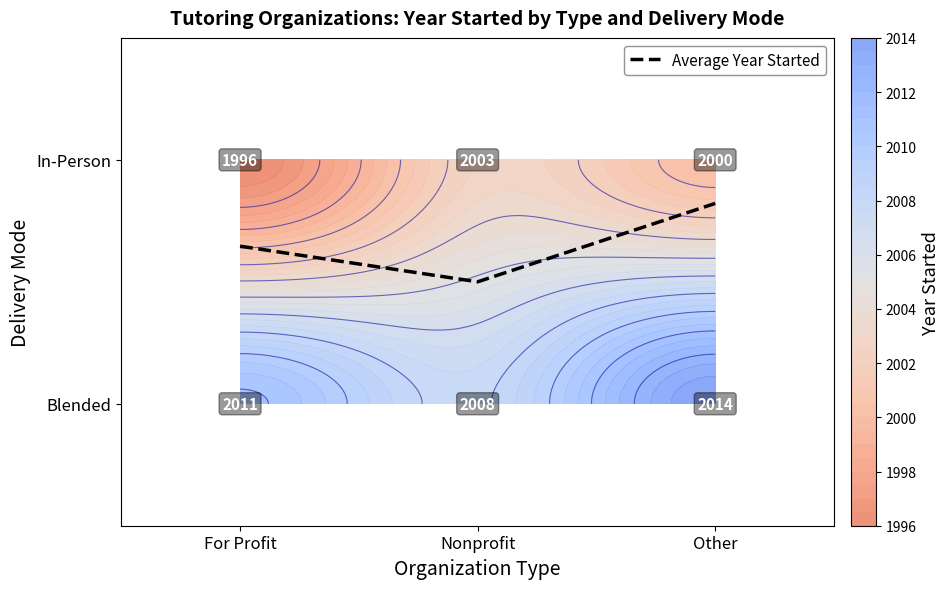

What is the change in value from For Profit to Other?

+0.2